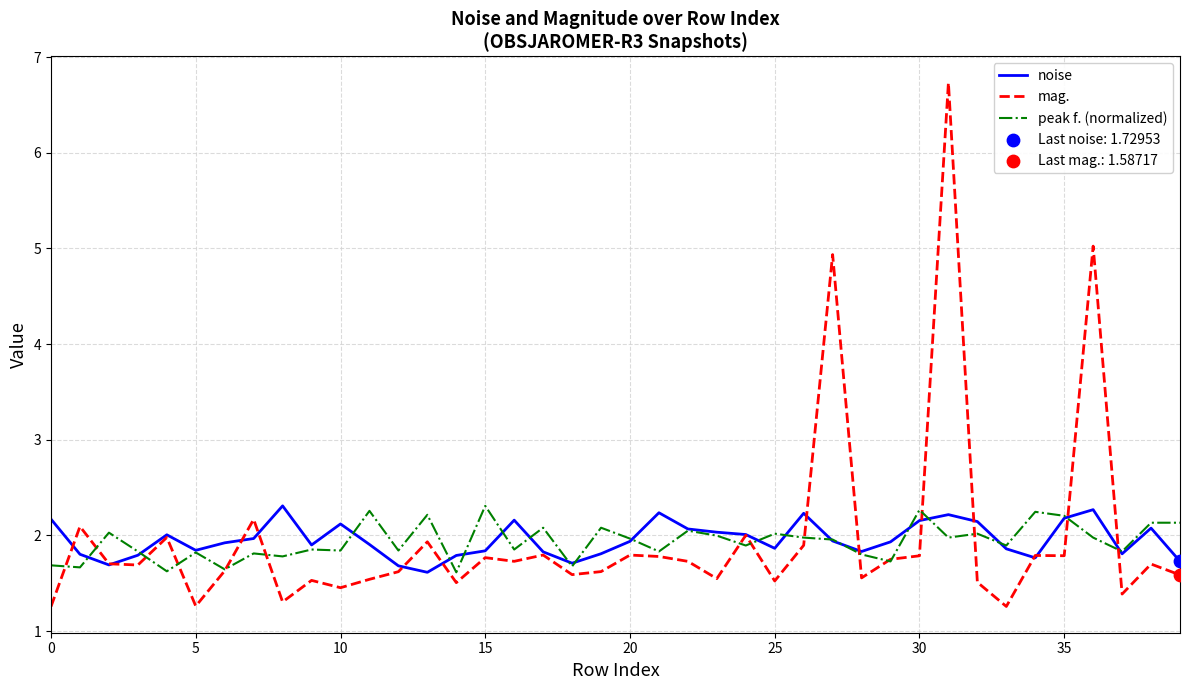

What is the highest value of the noise series?

2.3